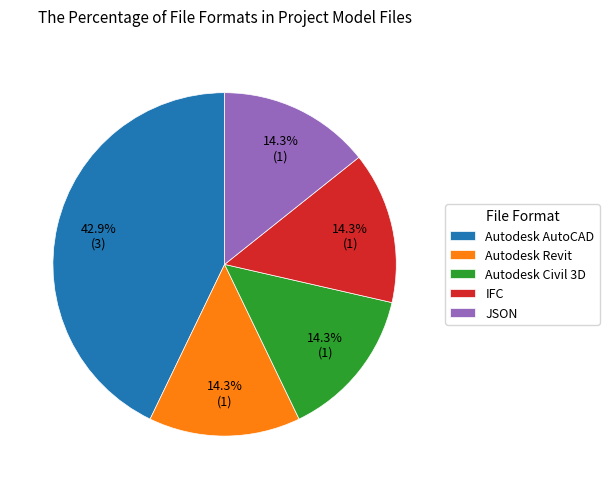

What is the ratio of the value at IFC to the value at Autodesk AutoCAD?

0.3